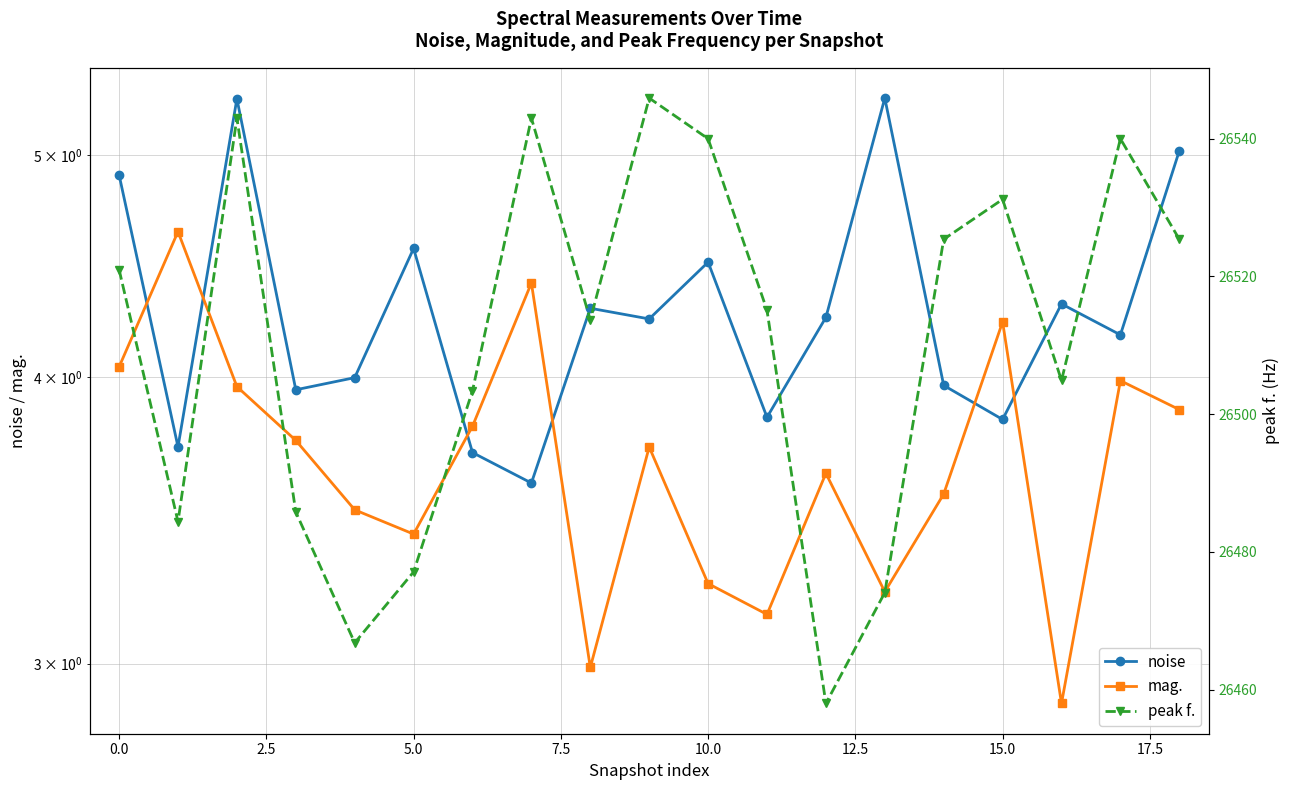

Is it true that noise equals 7.4 at 5.0?

False